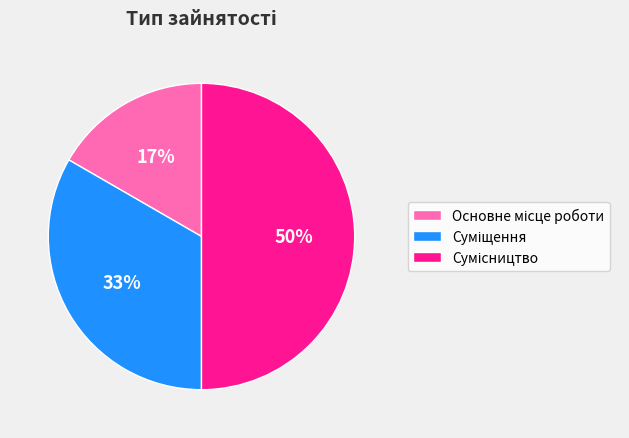

To the nearest percent, what is the average slice percentage?

33%